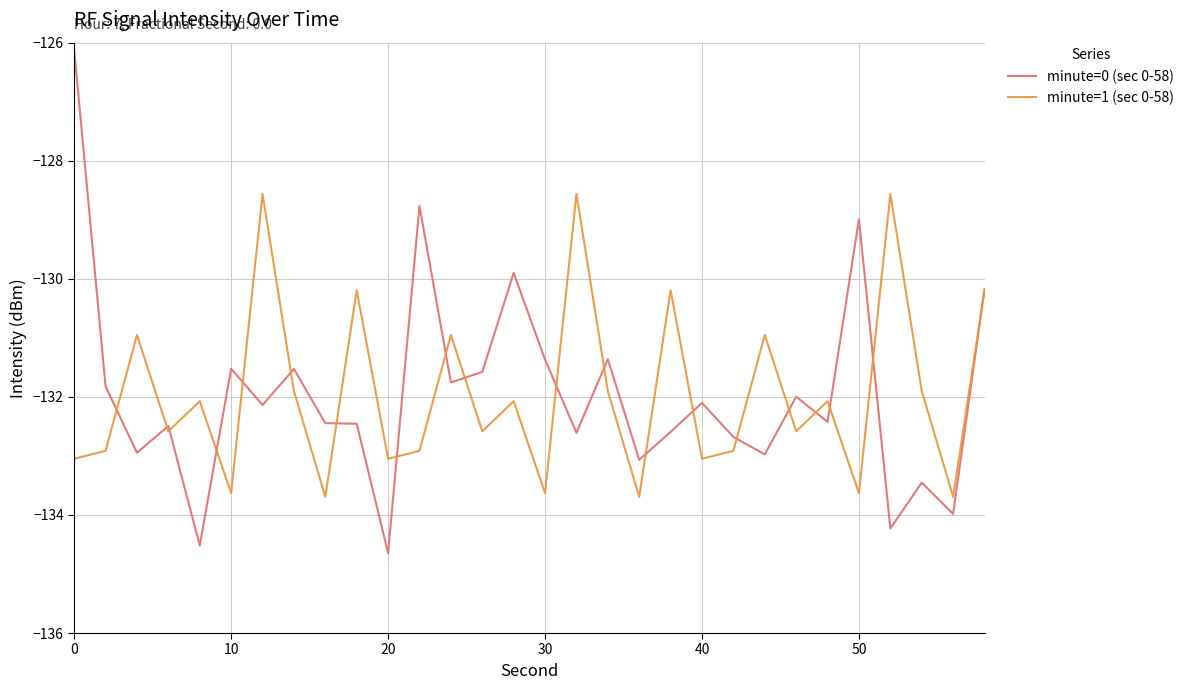

At how many categories does at least one series exceed -130?

7